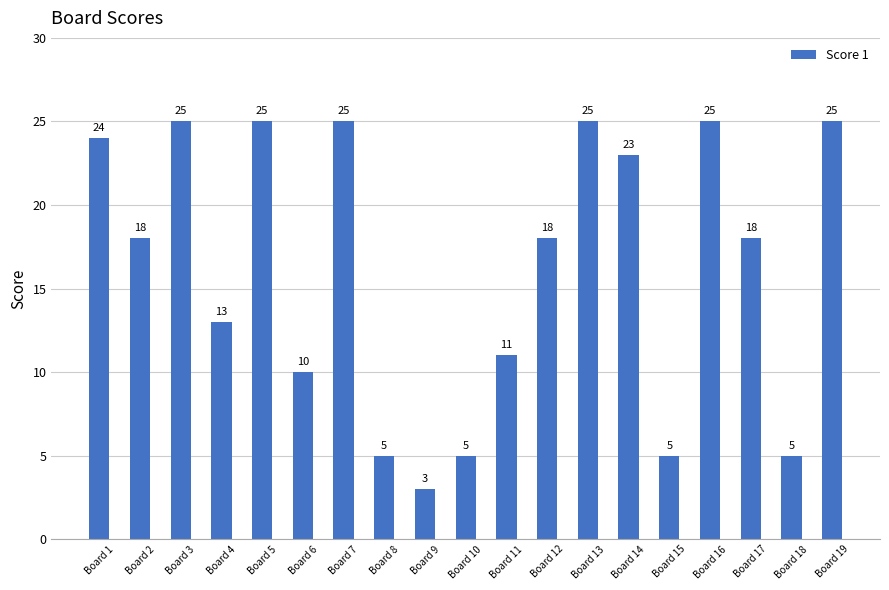

What is the average value?

16